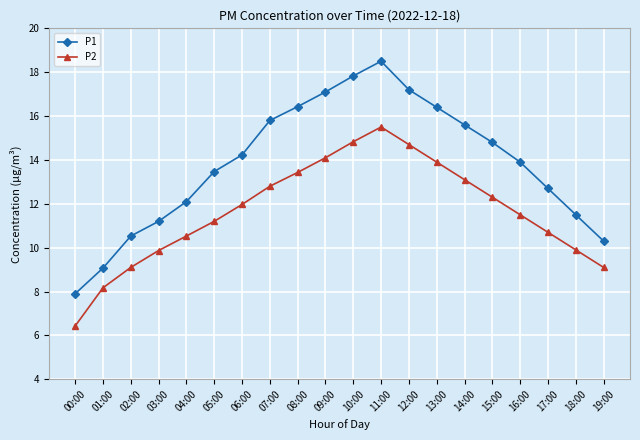

What value does the P1 series have at 00:00?

7.9